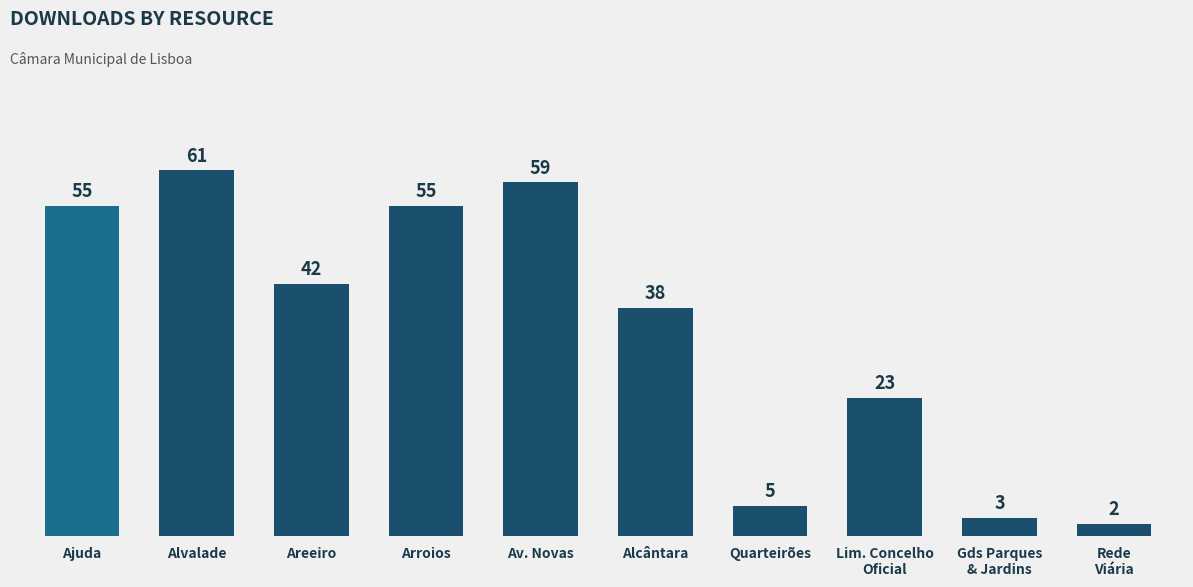

What is the difference between the maximum and minimum values?

59